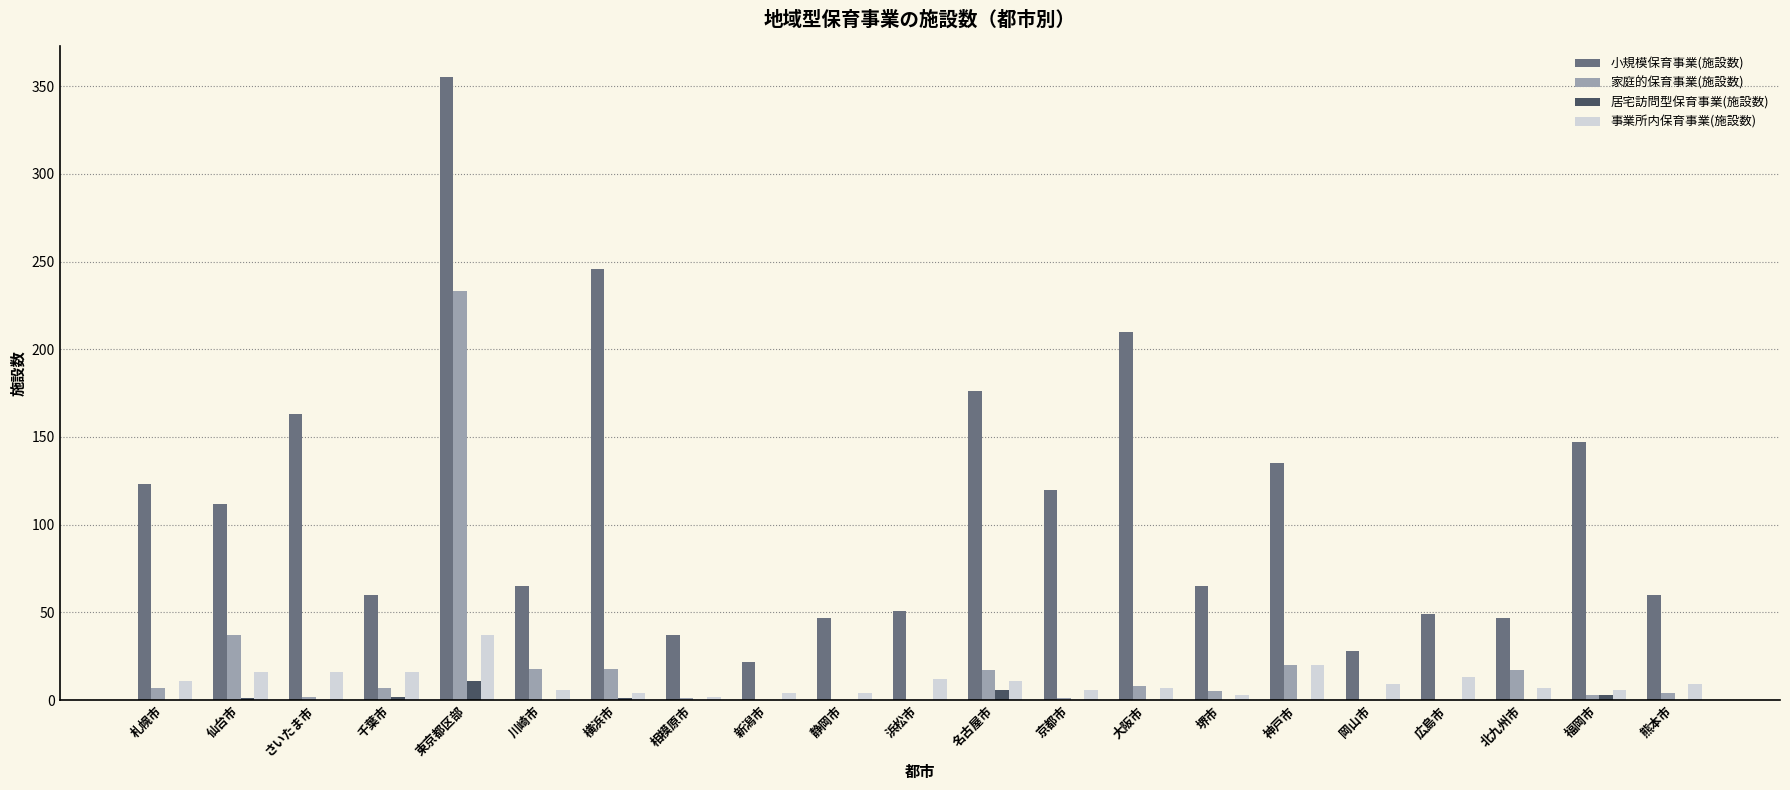

How many distinct data groups are displayed?

4